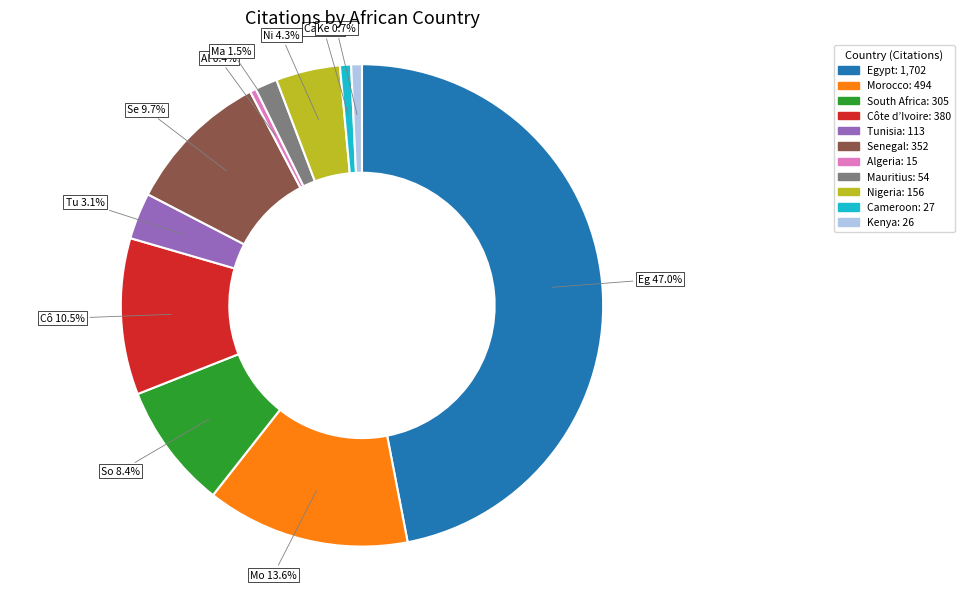

Does any single category account for the majority?

No